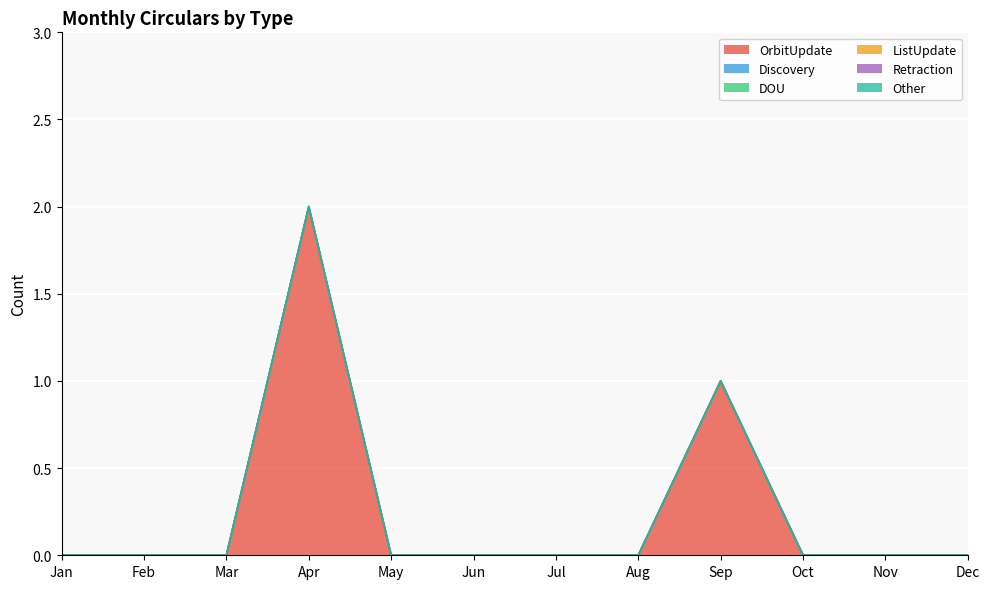

At Jun, list the series in order from smallest to largest.

OrbitUpdate, Discovery, DOU, ListUpdate, Retraction, Other